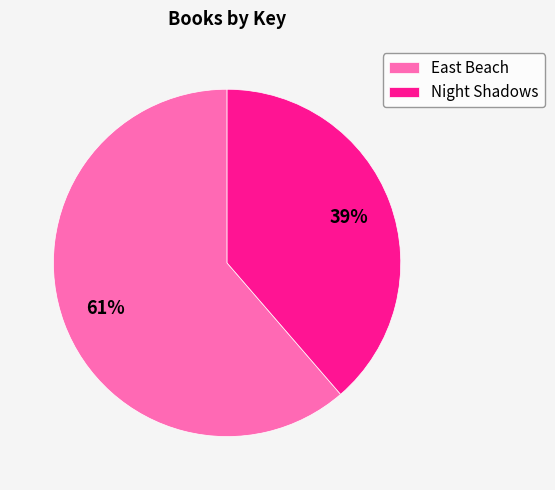

To the nearest percent, what is the average slice percentage?

50%